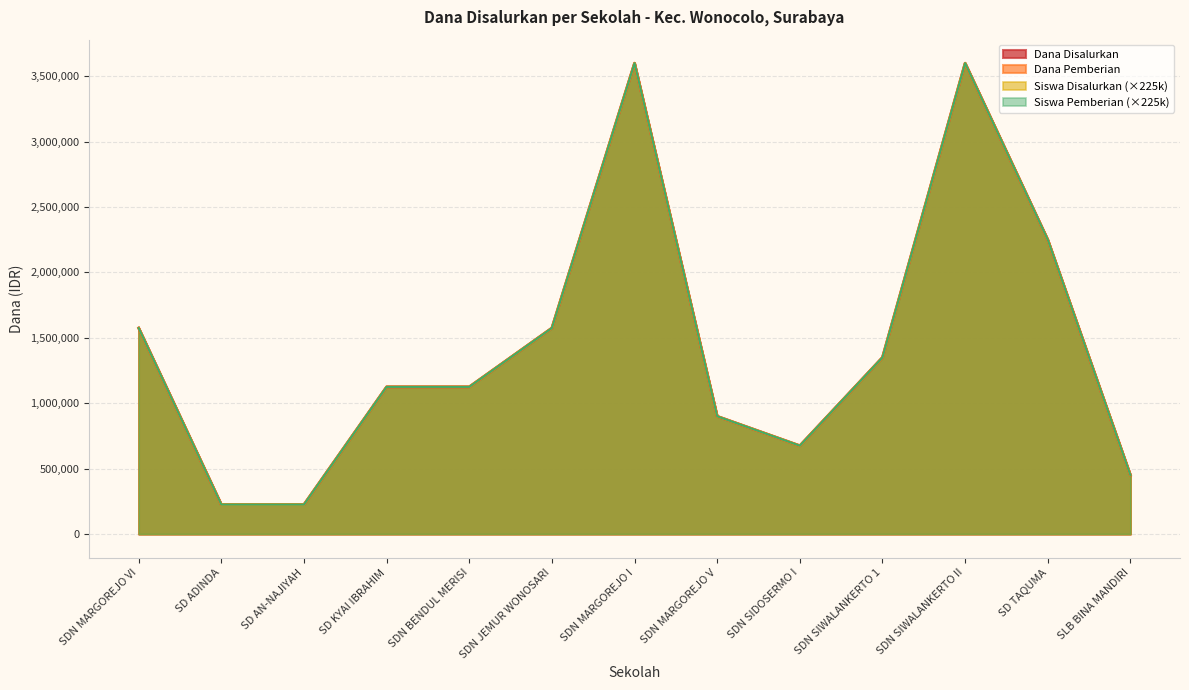

Does the chart display data point markers on the line(s)?

No